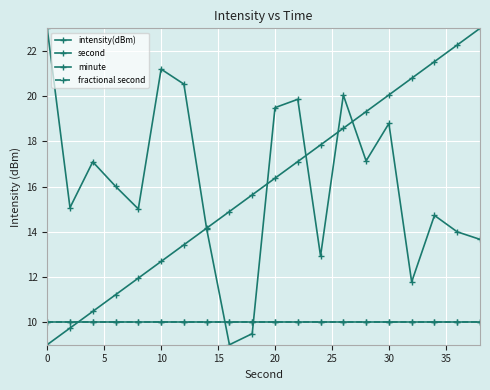

How many lines are shown in the chart?

4